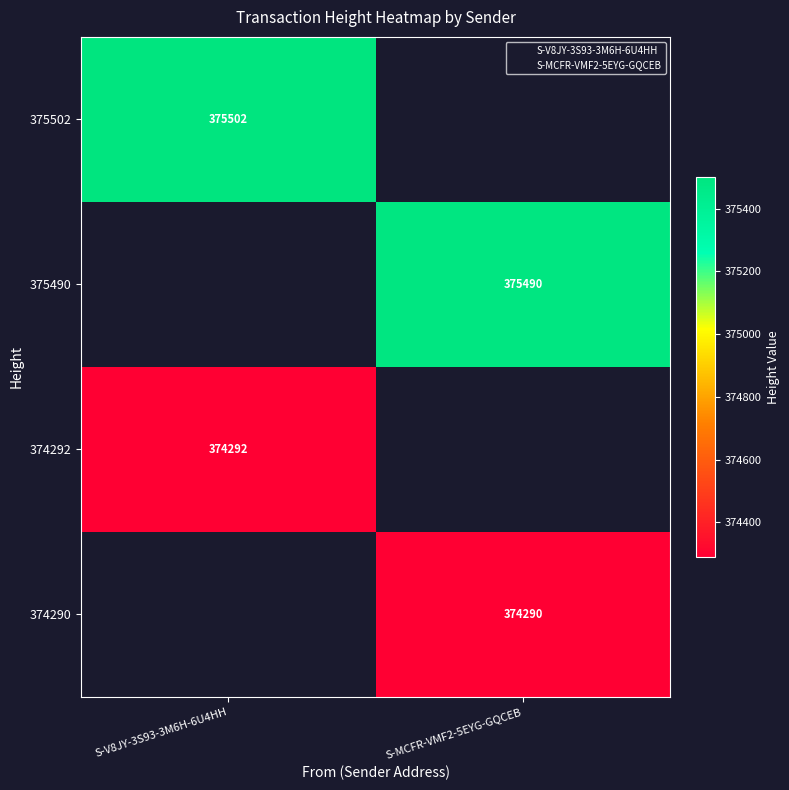

True or false: 374292 has a value of 374292.0 at S-V8JY-3S93-3M6H-6U4HH.

True